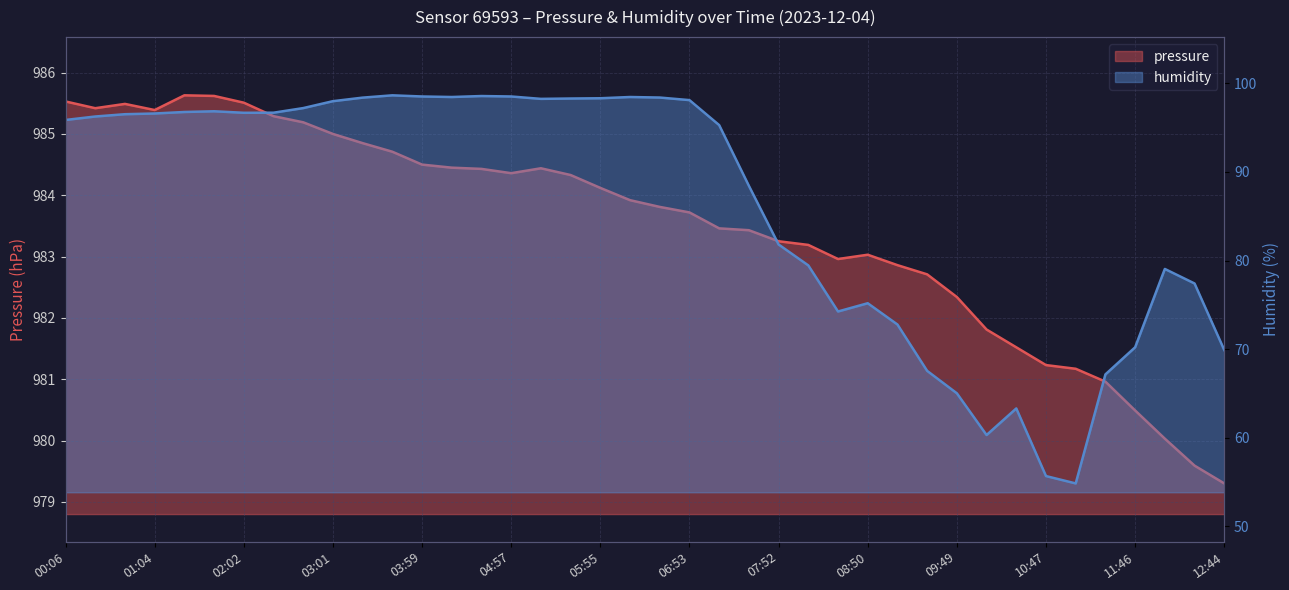

At which label is humidity closest to 76?

08:50